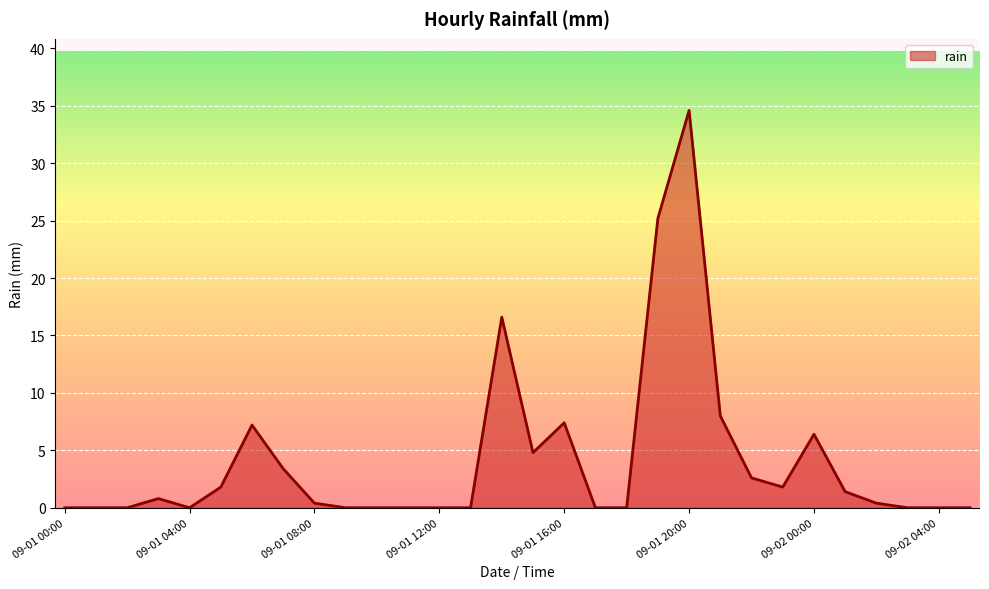

What is the greatest value displayed?

34.6